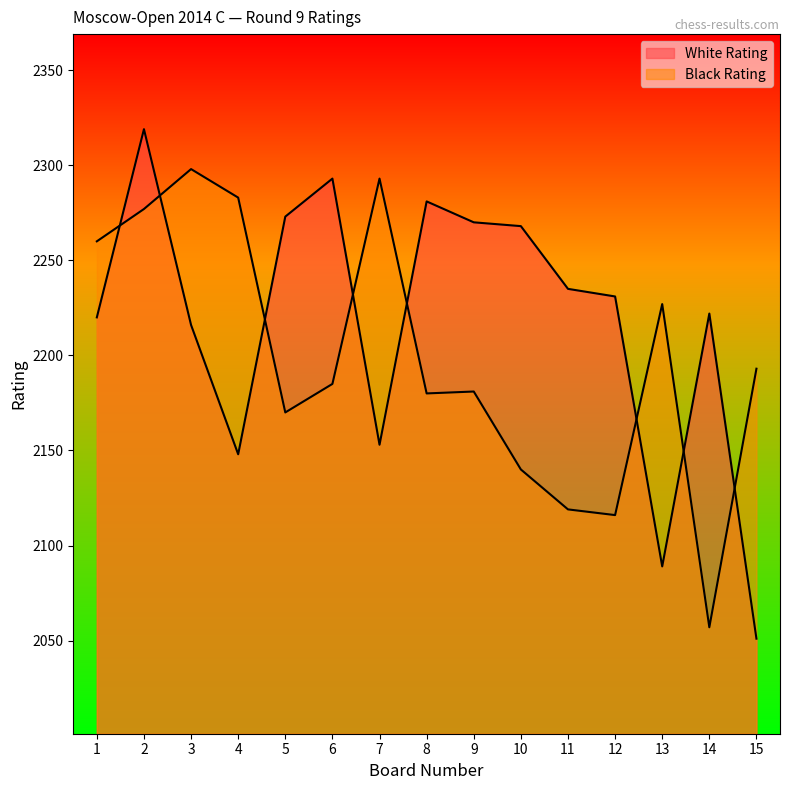

What is the approximate value of Black Rating at 4, to the nearest 50?

2300